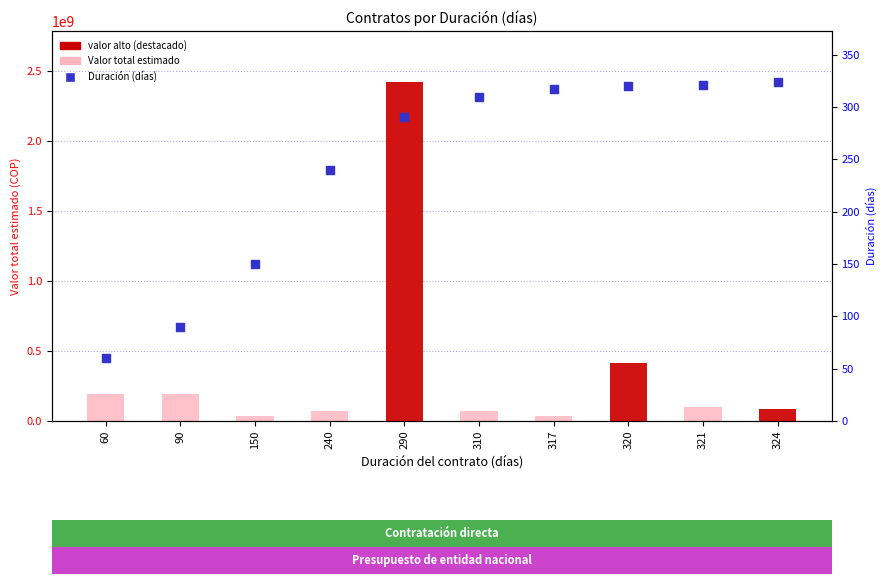

Which series reaches the minimum Y coordinate?

Duración (días)